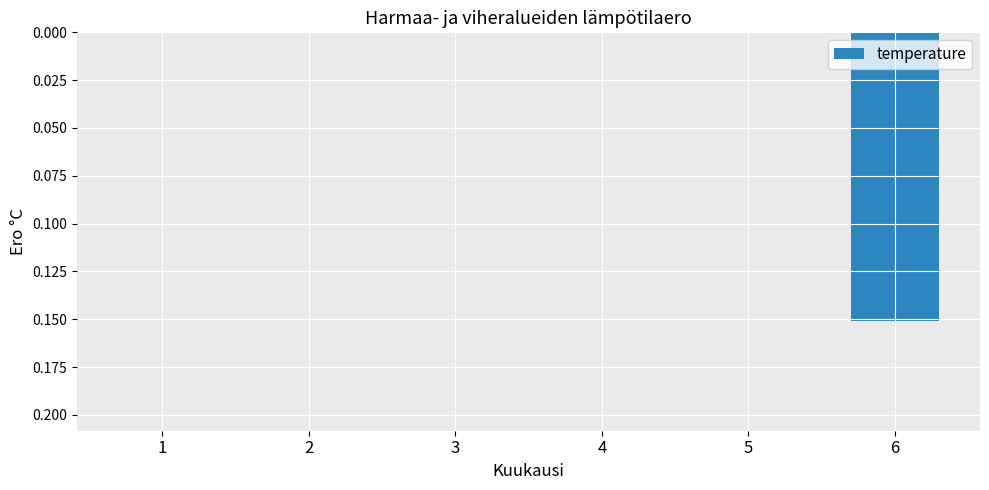

Rank the categories by value from highest to lowest.

6, 4, 5, 1, 2, 3